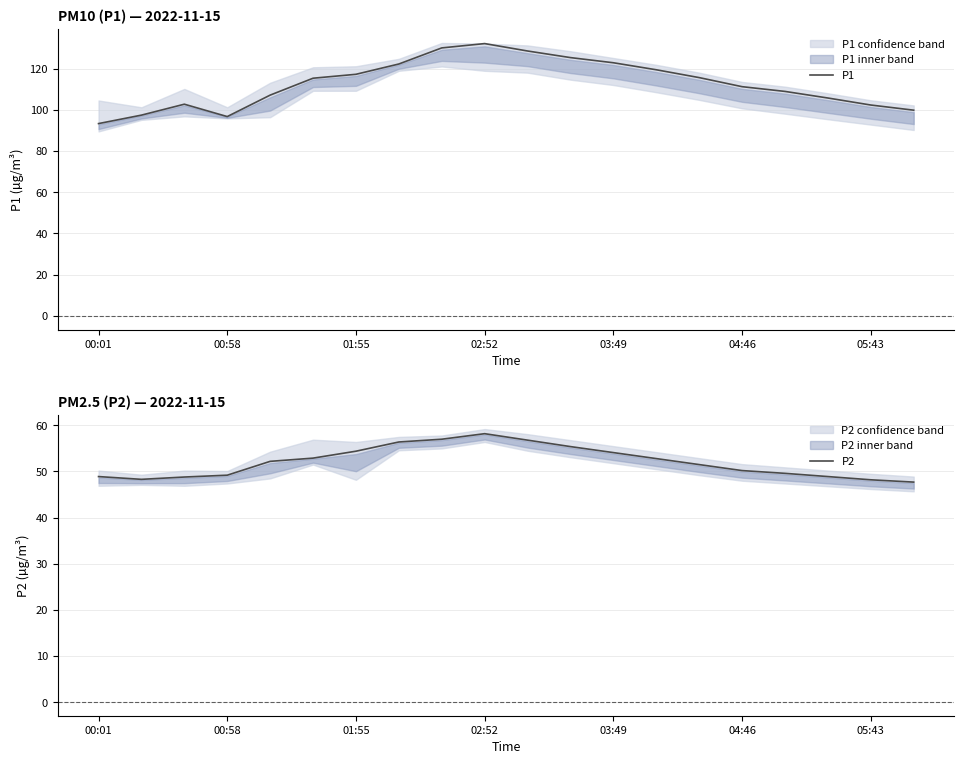

True or false: P2 has a value of 54.1 at 03:49.

True